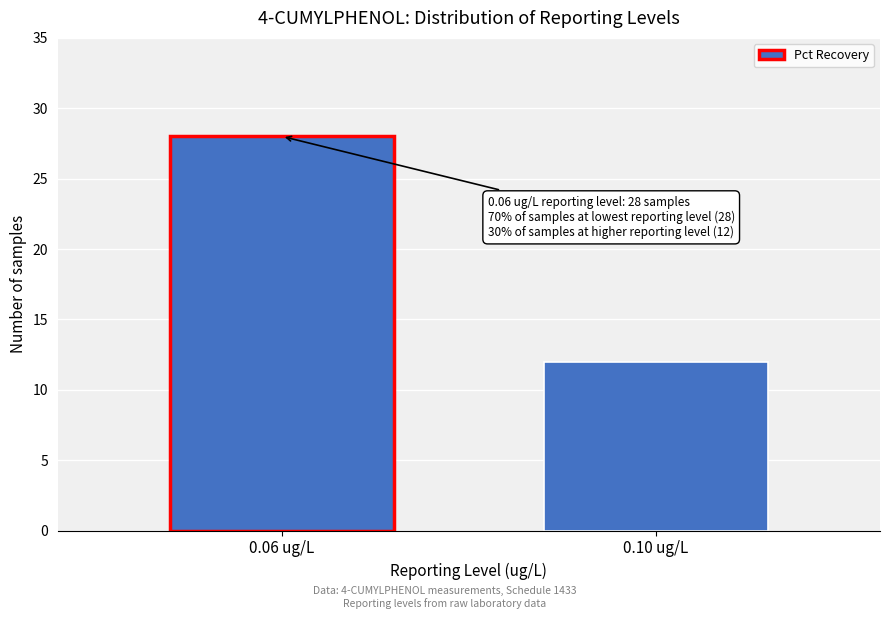

Reading left to right, what are all the values shown in this chart?

0.06 ug/L=28	0.10 ug/L=12